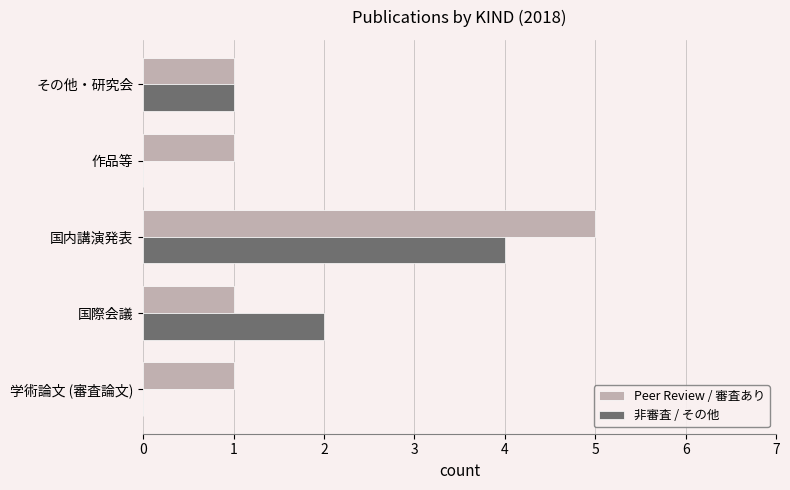

What is the total value across all series at 国際会議?

3